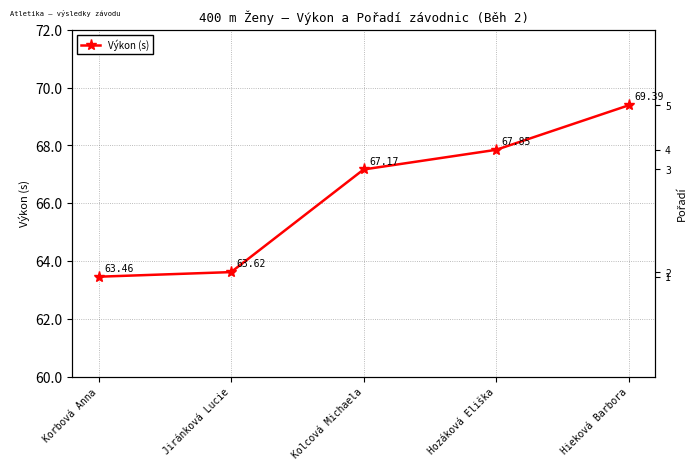

What is the label of the 5th point from the right?

Korbová Anna